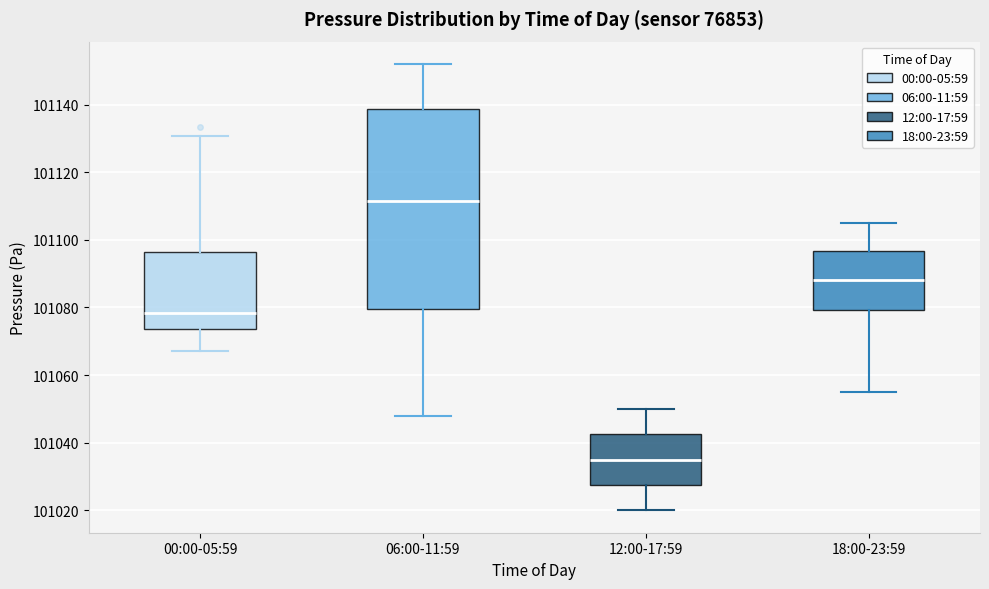

Reading left to right, read every box against the y-axis: the position of its median line, the range the box covers, and the ends of its whiskers. The values are not printed on the chart, so give them approximately, as read against the axis.

00:00-05:59: median 101078, box 101074 to 101096, whiskers 101068 to 101130
06:00-11:59: median 101112, box 101080 to 101138, whiskers 101048 to 101152
12:00-17:59: median 101036, box 101028 to 101042, whiskers 101020 to 101050
18:00-23:59: median 101088, box 101080 to 101096, whiskers 101056 to 101106